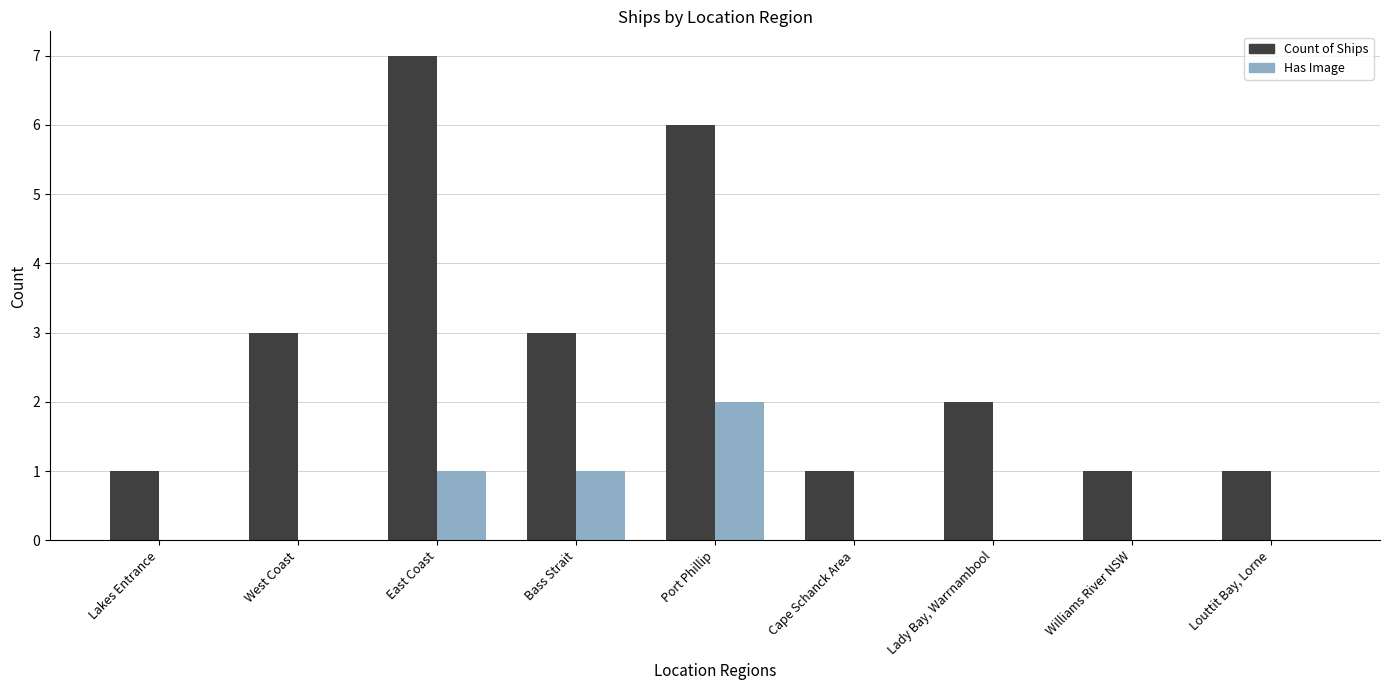

Read the Count of Ships value at Bass Strait.

3